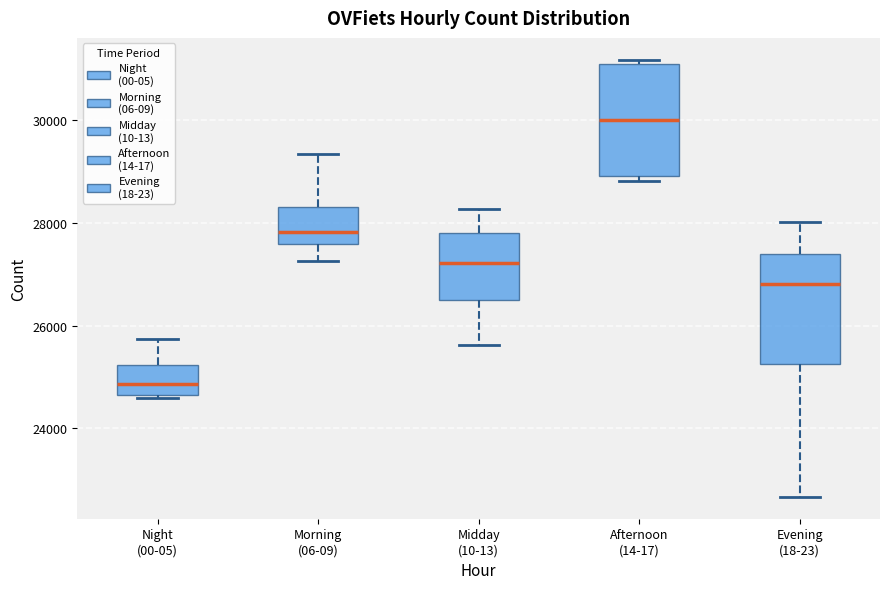

Which box's median line is the highest?

Afternoon (14-17)